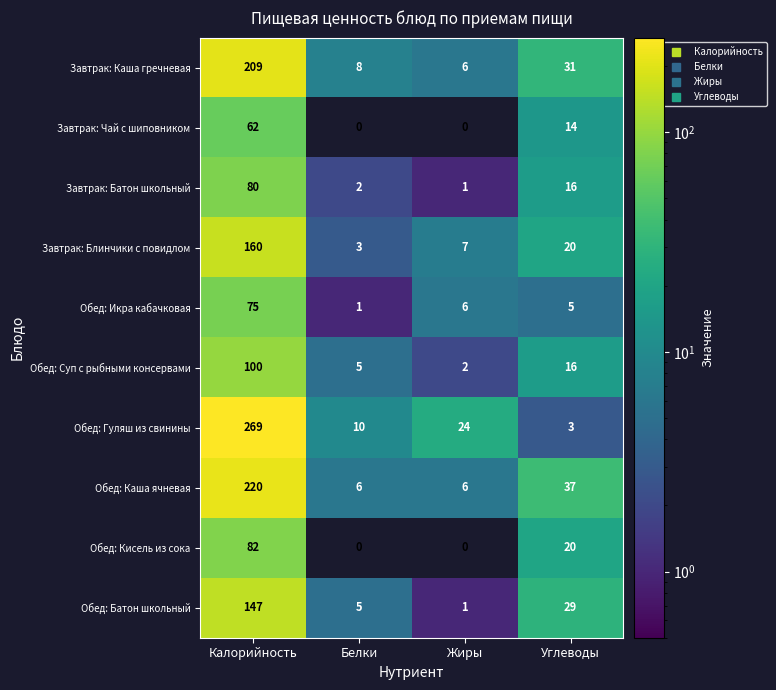

How many series are shown in this chart?

10